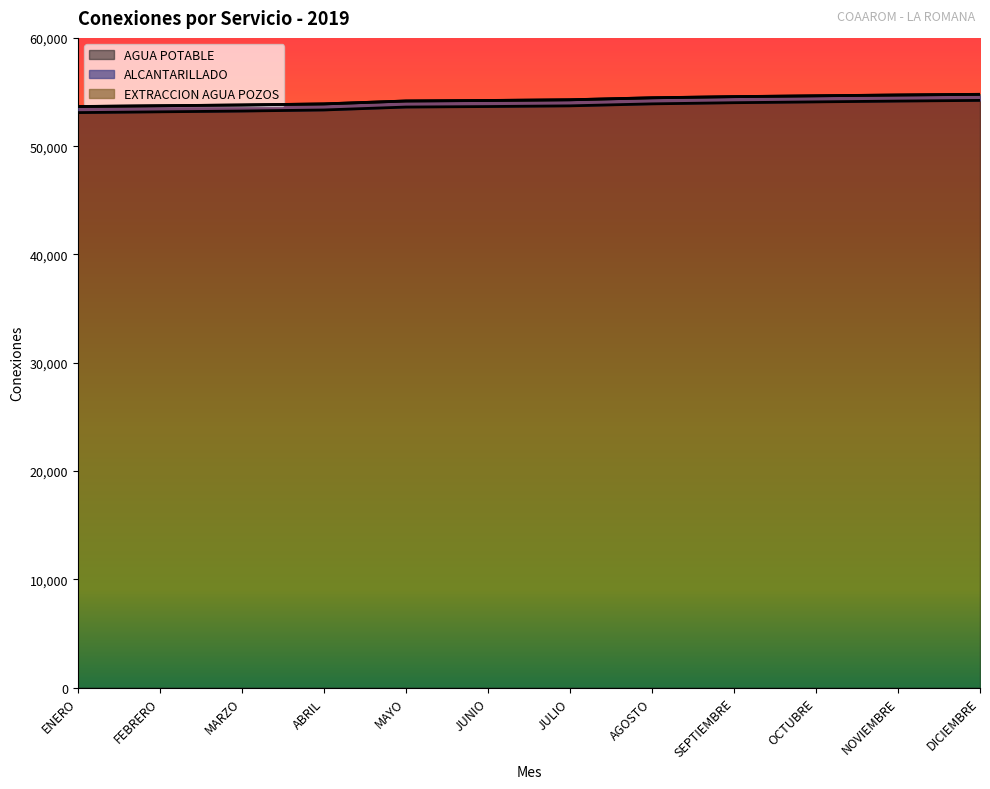

What position from the left is OCTUBRE?

10